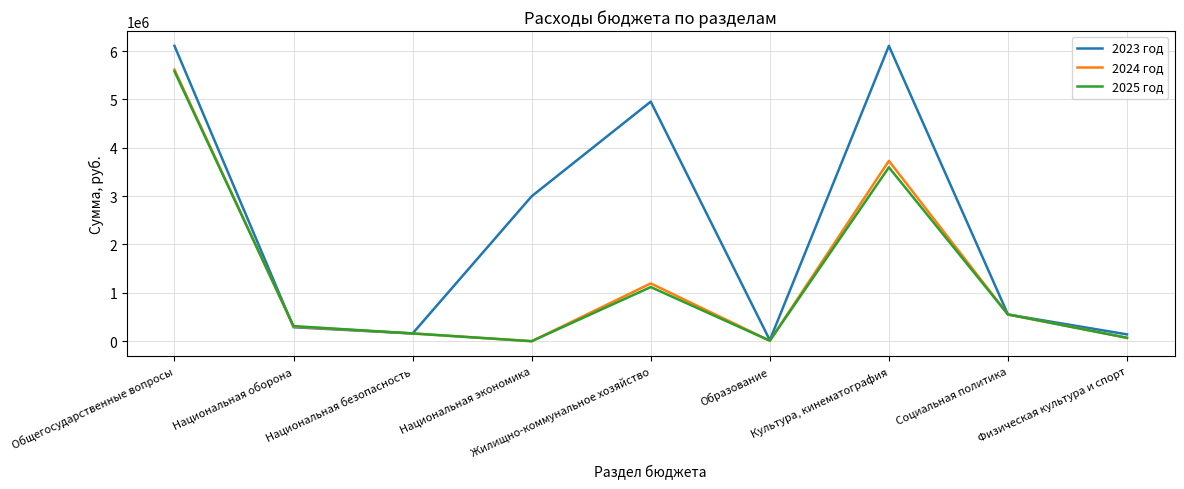

Between which two adjacent categories do 2024 год and 2023 год first intersect?

Общегосударственные вопросы and Национальная оборона